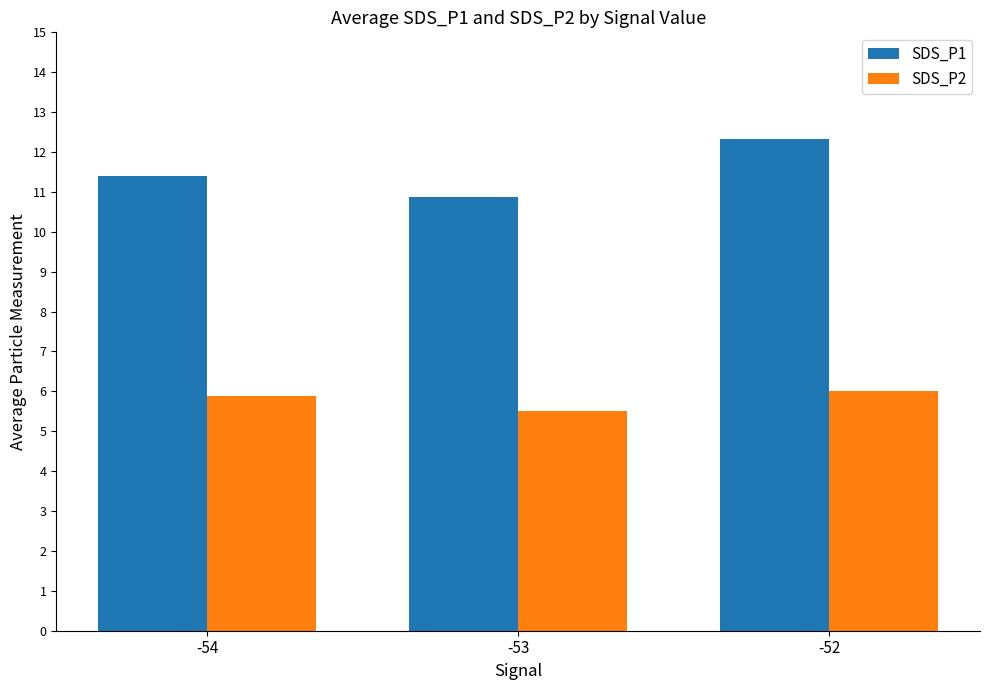

Count the number of categories in the chart.

3